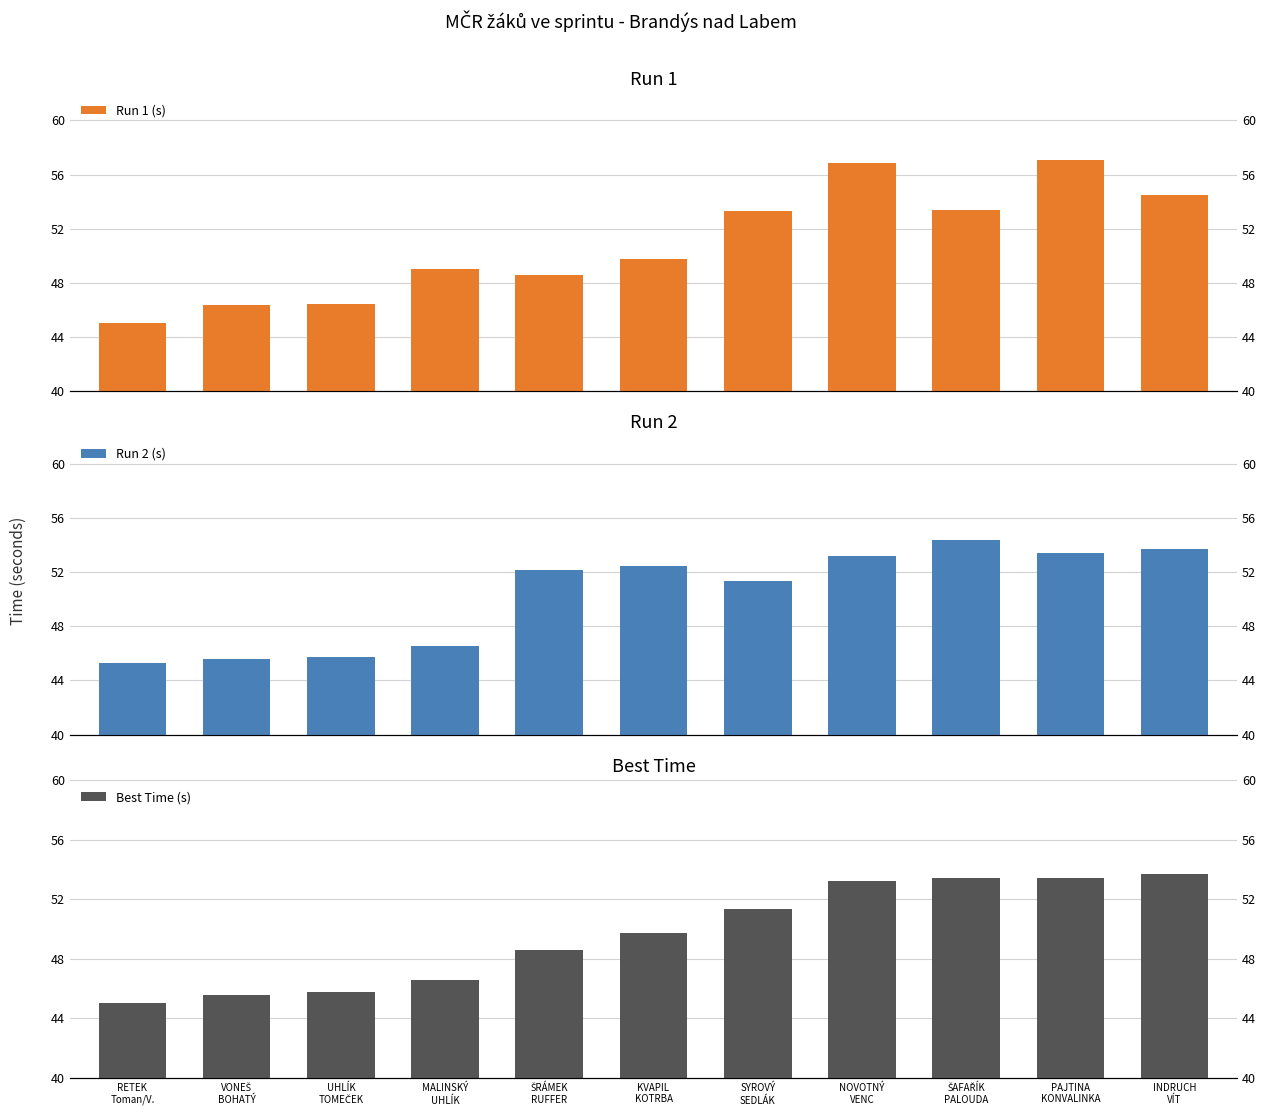

What are all the series names shown in the legend?

Run 1 (s), Run 2 (s), Best Time (s)